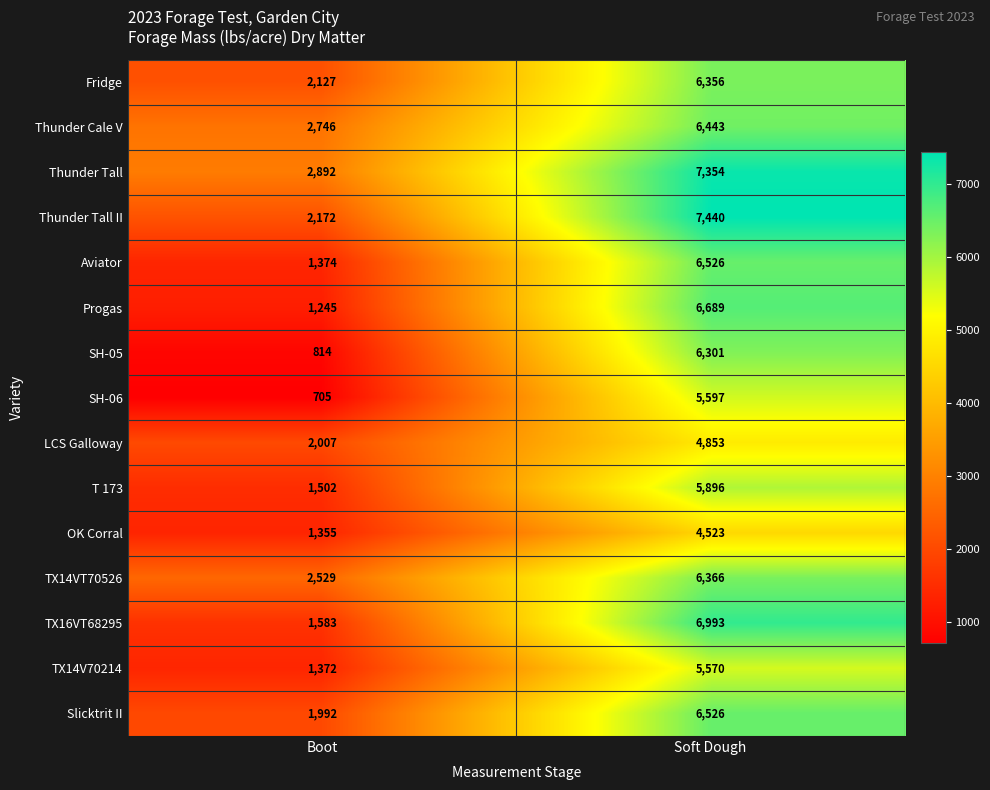

Reading left to right, transcribe all the data shown in this chart.

Fridge: 2127	6356
Thunder Cale V: 2746	6443
Thunder Tall: 2892	7354
Thunder Tall II: 2172	7440
Aviator: 1374	6526
Progas: 1245	6689
SH-05: 814	6301
SH-06: 705	5597
LCS Galloway: 2007	4853
T 173: 1502	5896
OK Corral: 1355	4523
TX14VT70526: 2529	6366
TX16VT68295: 1583	6993
TX14V70214: 1372	5570
Slicktrit II: 1992	6526